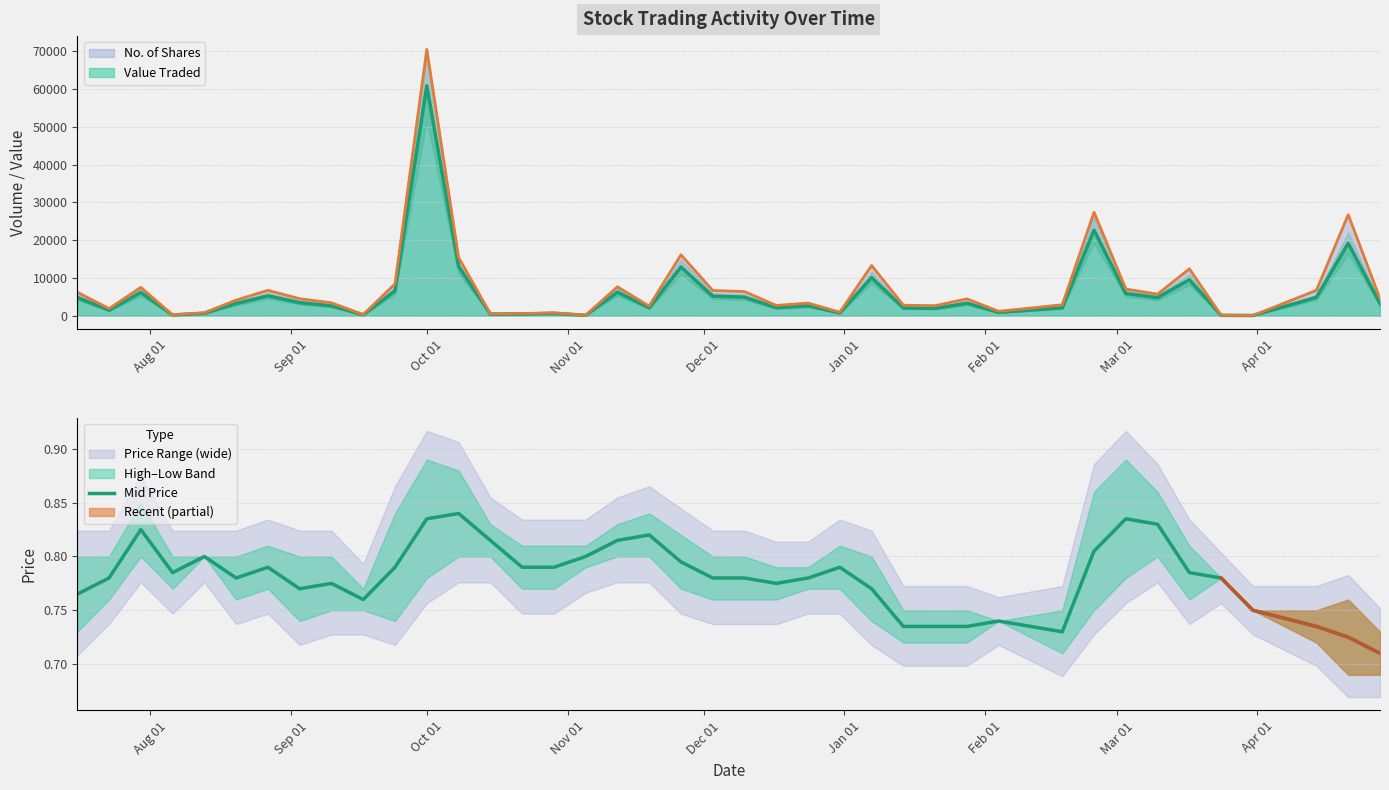

What is the average value?

0.8